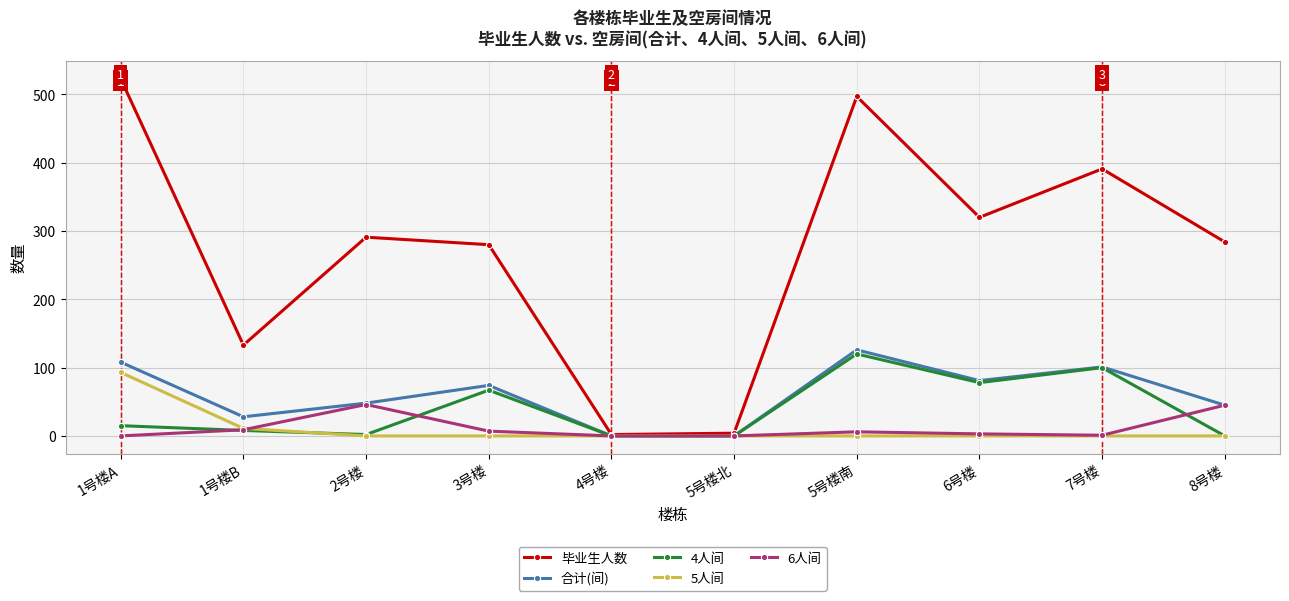

What is the label of the 9th point from the right?

1号楼B